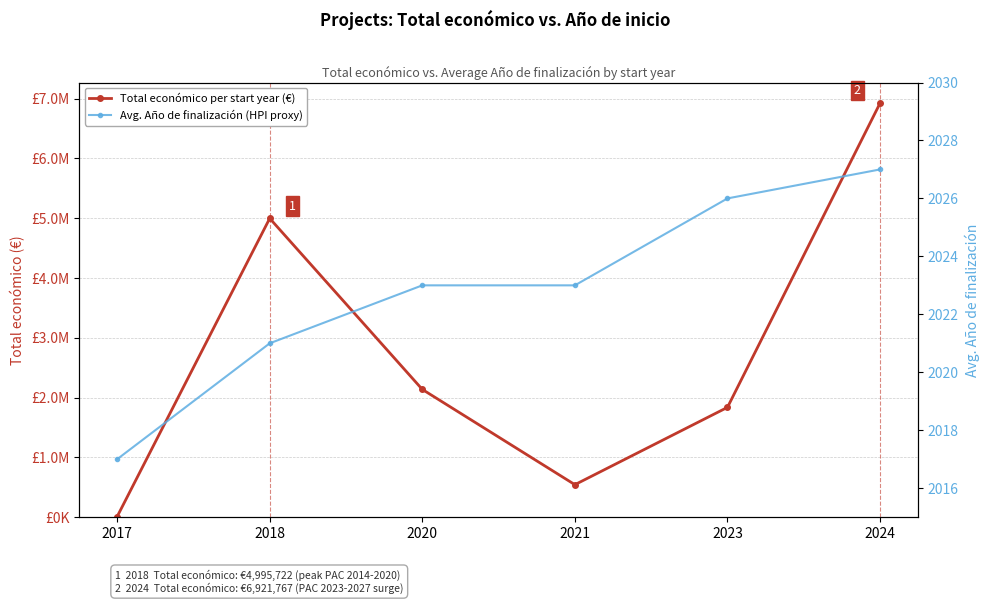

True or false: Avg. Año de finalización (HPI proxy) has a value of 923 at 2021.

False